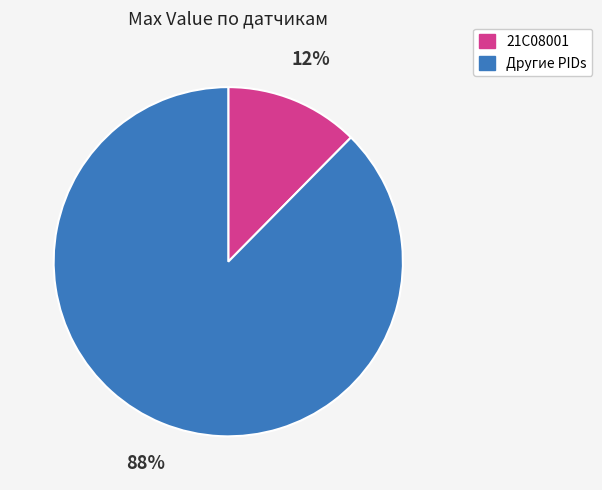

Does any single category account for the majority?

Yes